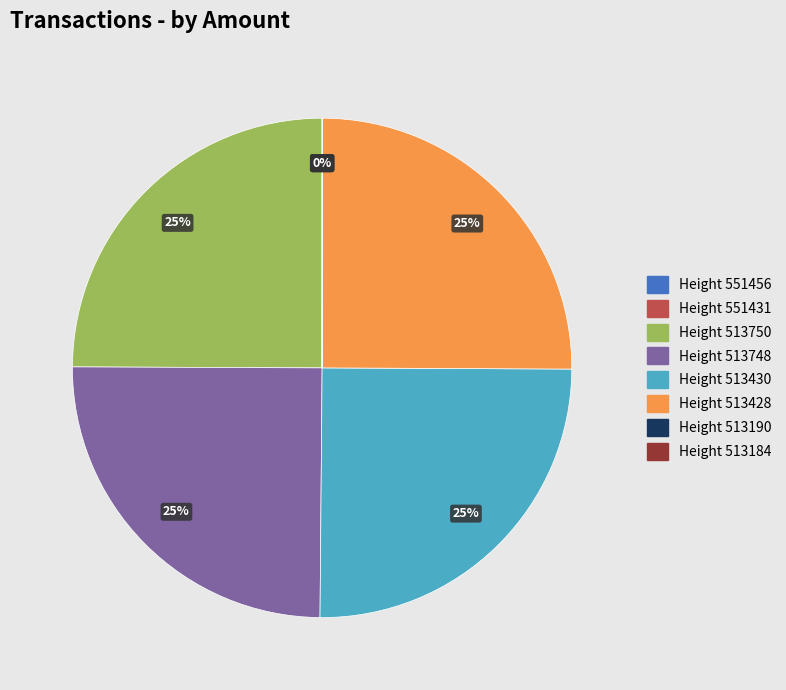

Is there any slice that represents more than half of the pie?

No